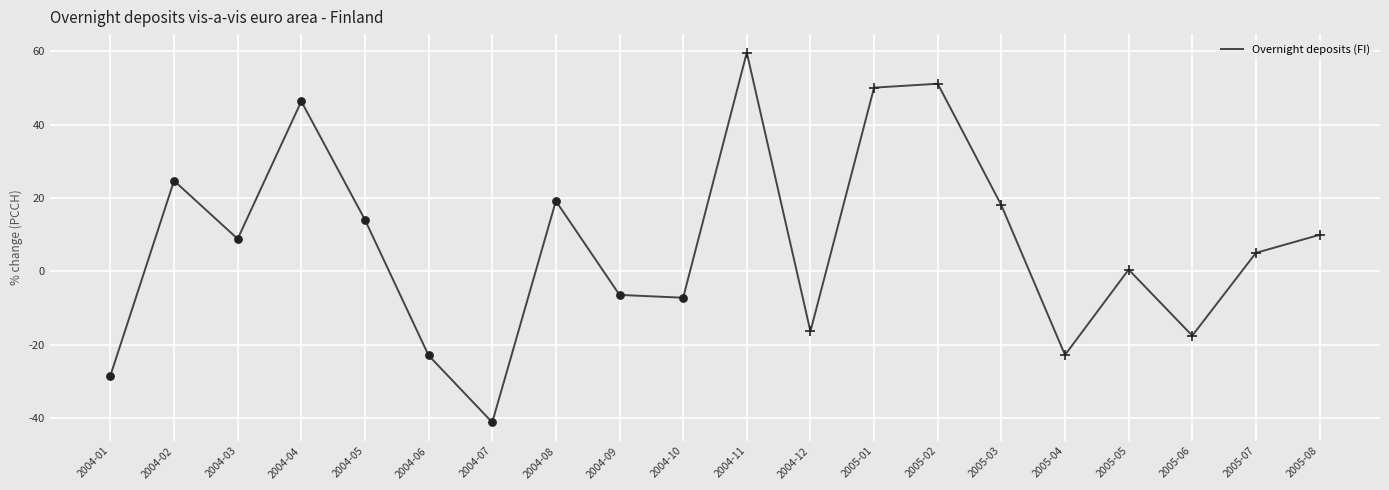

Which has a higher value, 2004-11 or 2005-07?

2004-11